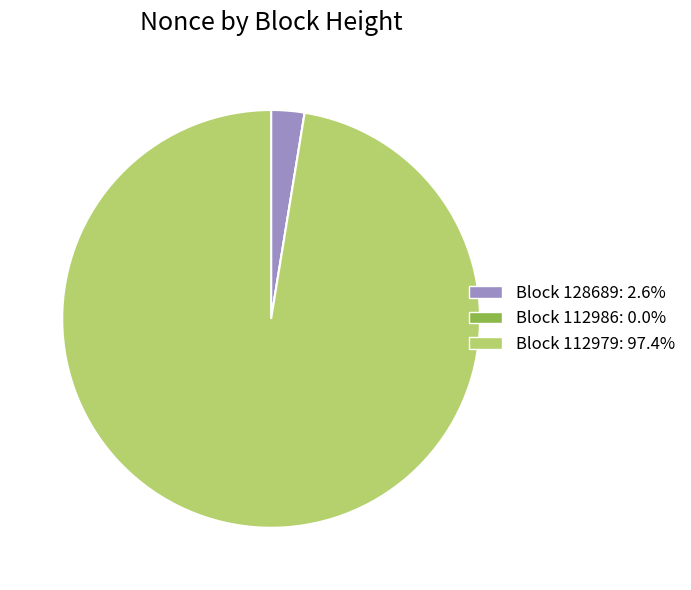

Is there a majority slice in this chart?

Yes